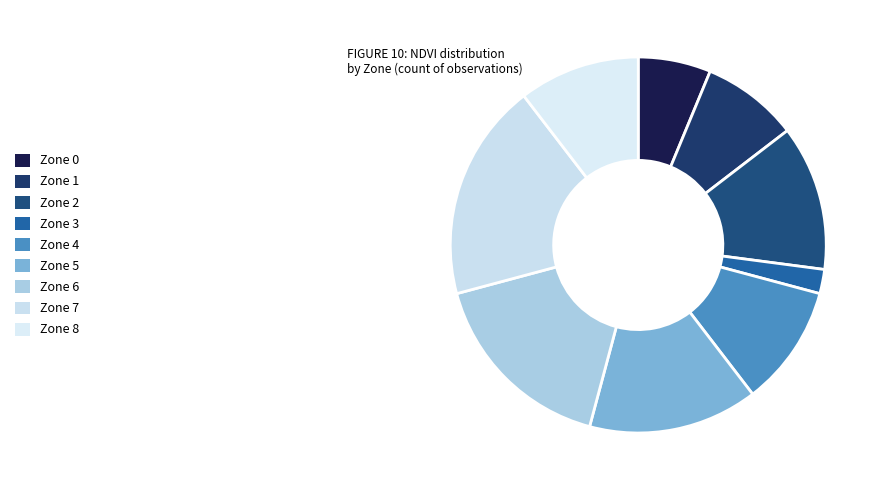

What is the change in value from Zone 6 to Zone 7?

+1